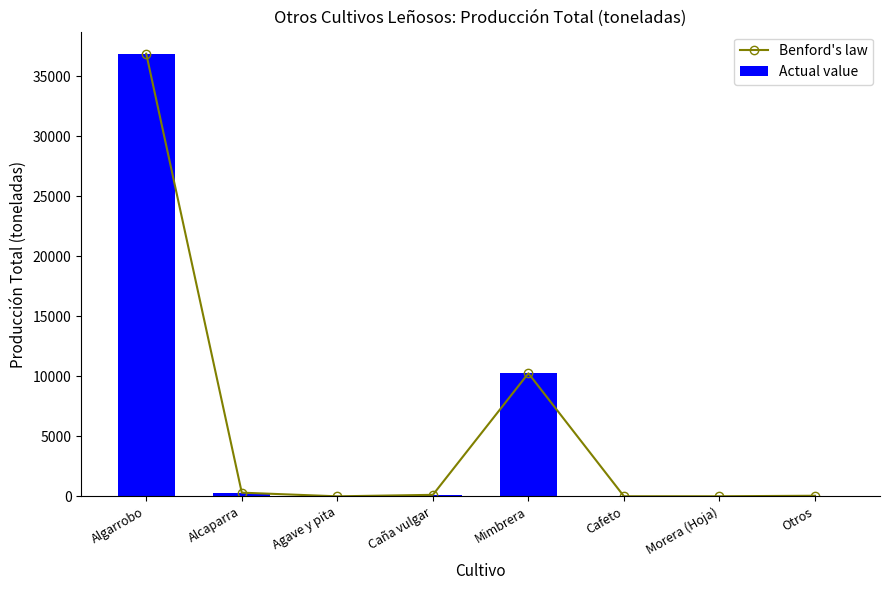

Which has a higher value, Mimbrera or Agave y pita?

Mimbrera